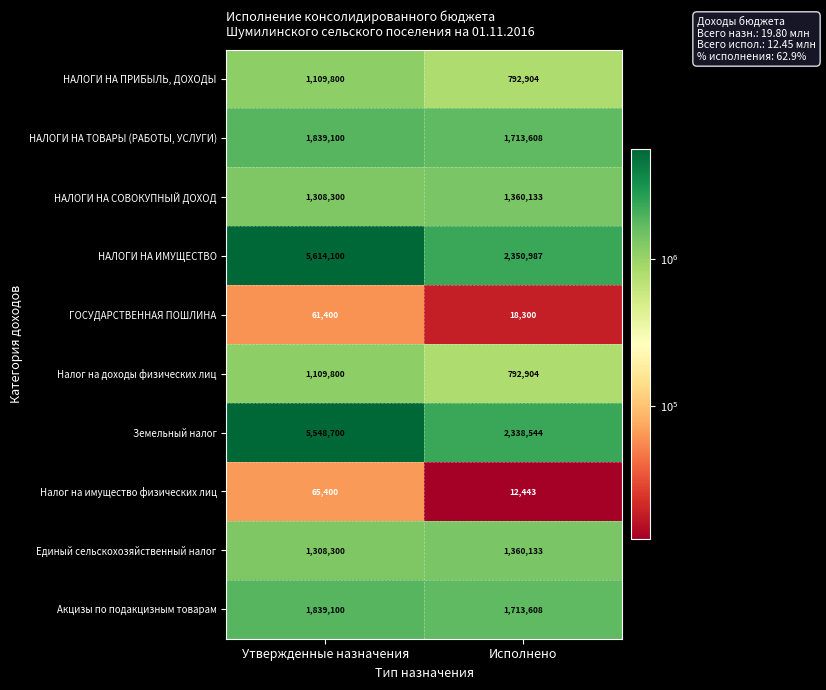

How many series are shown in this chart?

10